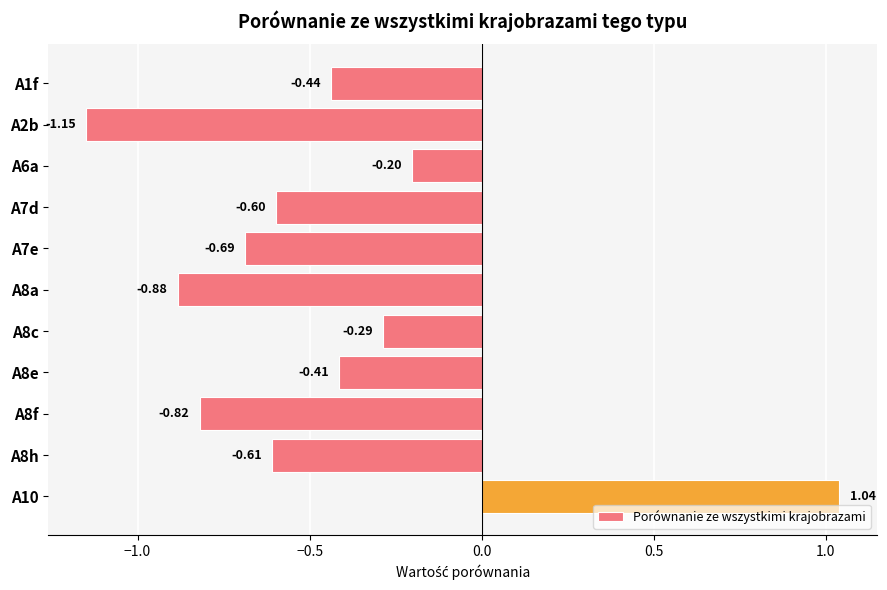

Are the bars horizontal?

Yes